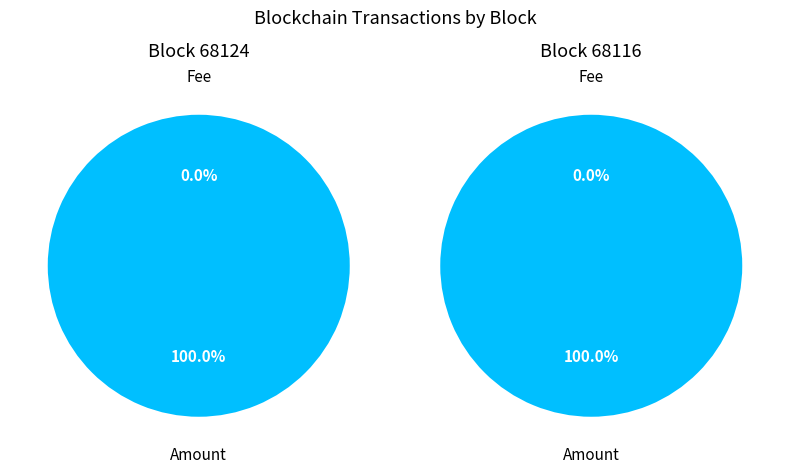

What is the largest slice in the pie chart?

Amount